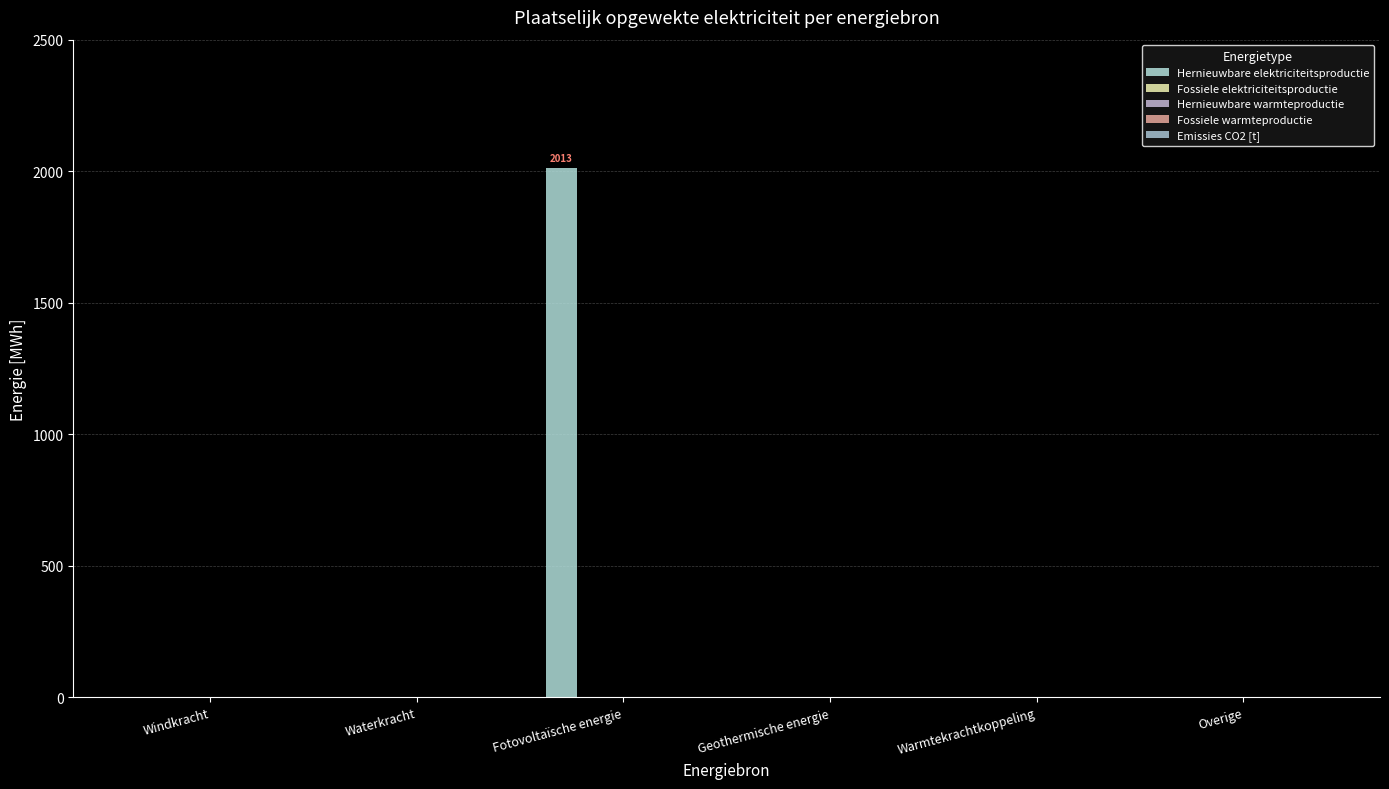

How many categories are shown in the chart?

6